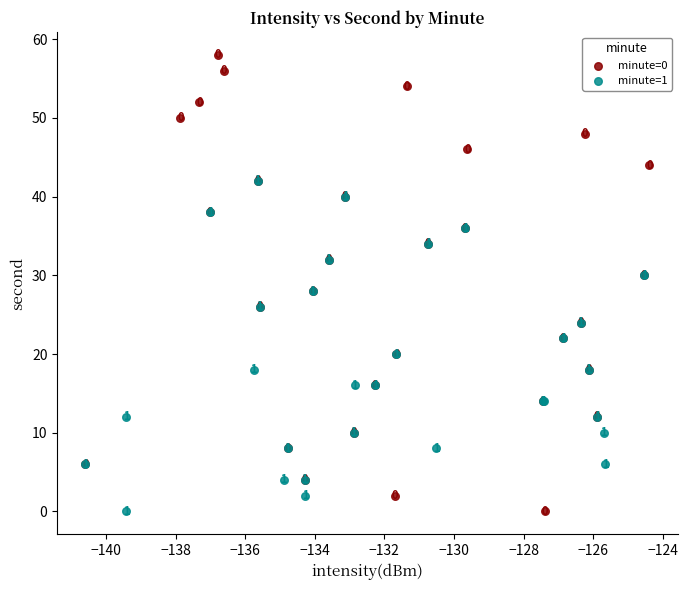

What are all the series names shown in the legend?

minute=0, minute=1